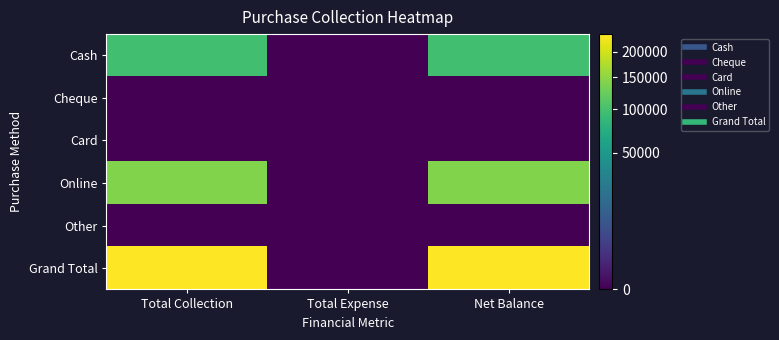

At Net Balance, list the series in order from smallest to largest.

Cheque, Card, Other, Cash, Online, Grand Total